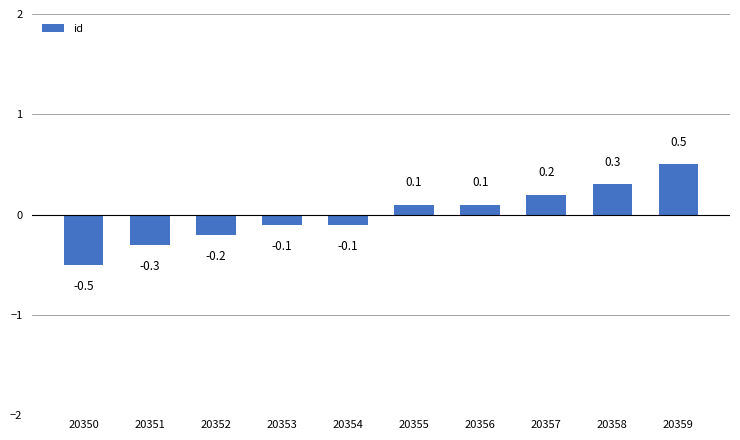

The value at 20356 is 0.1. True or false?

True